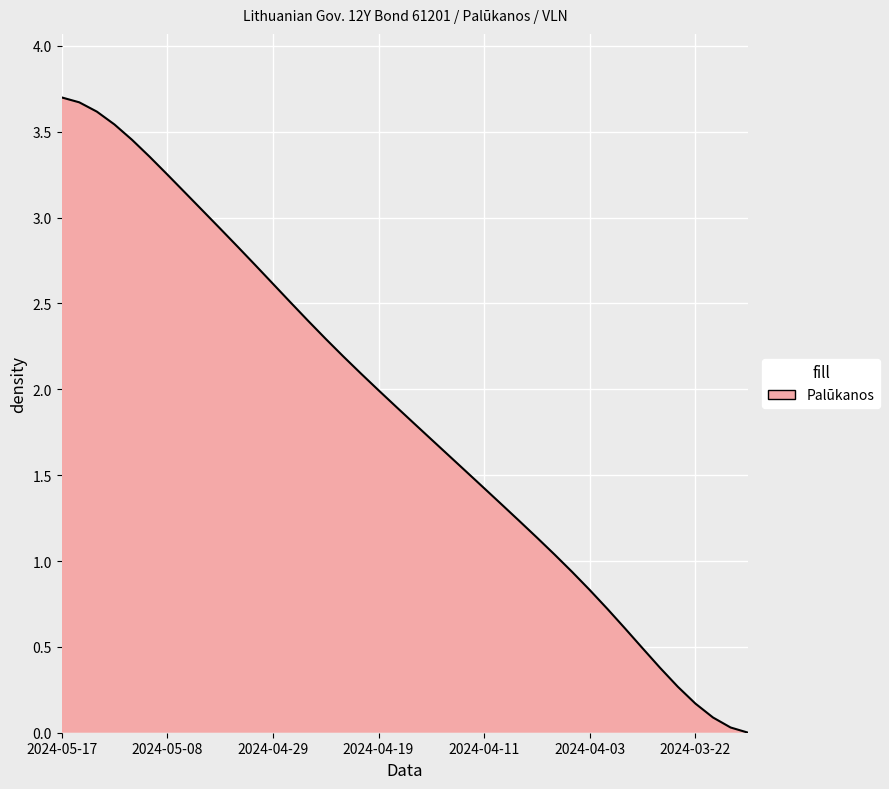

How many lines are shown in the chart?

1